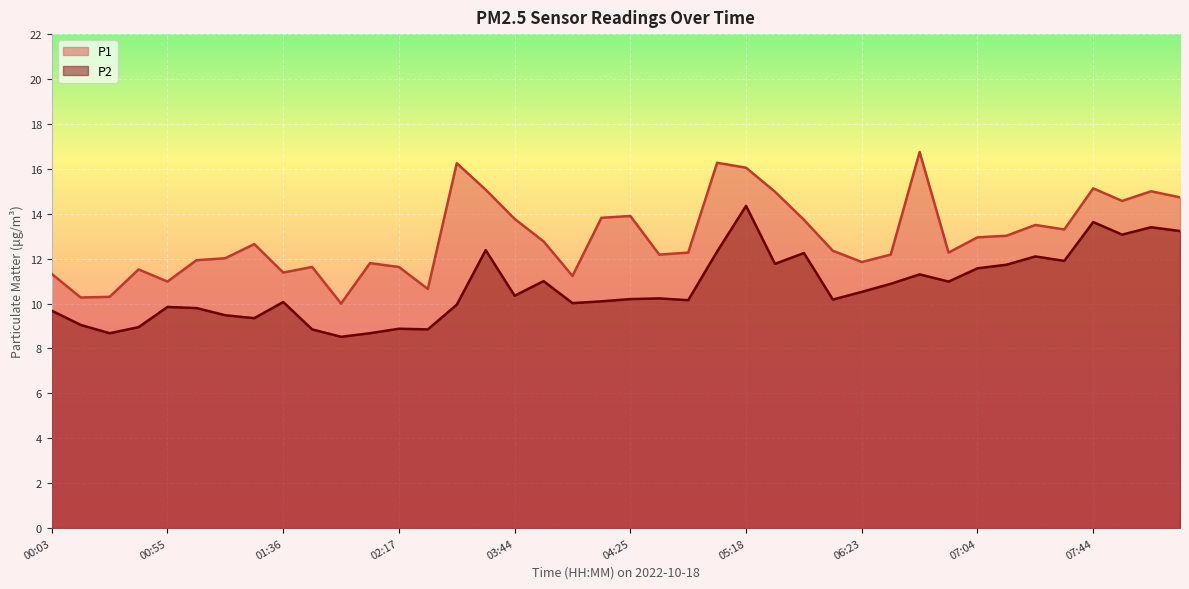

Is it true that P1 equals 12.2 at 06:33?

True